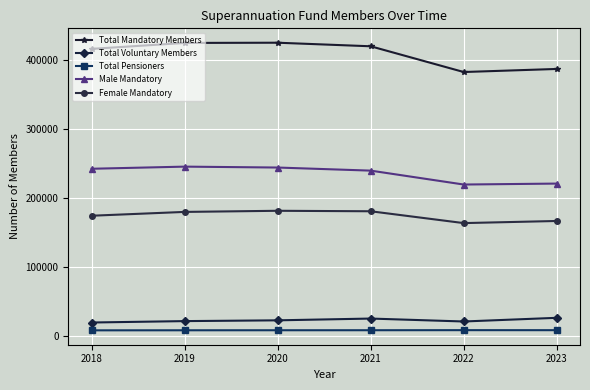

At how many categories does at least one series exceed 95665?

6